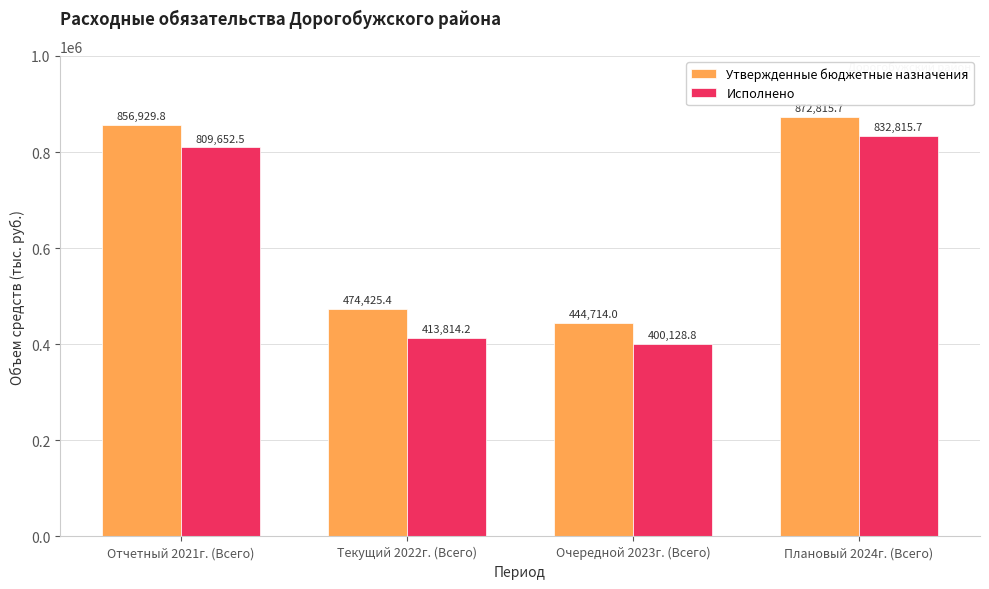

How many bars are there in total?

8